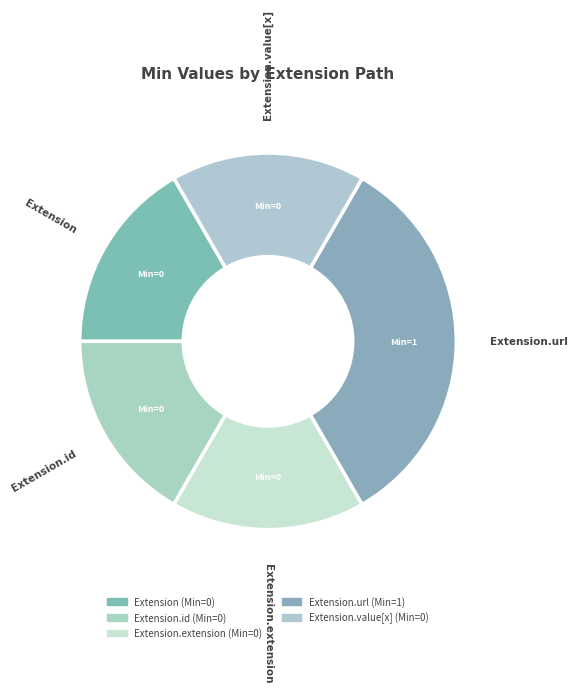

How many slices are in this pie chart?

5